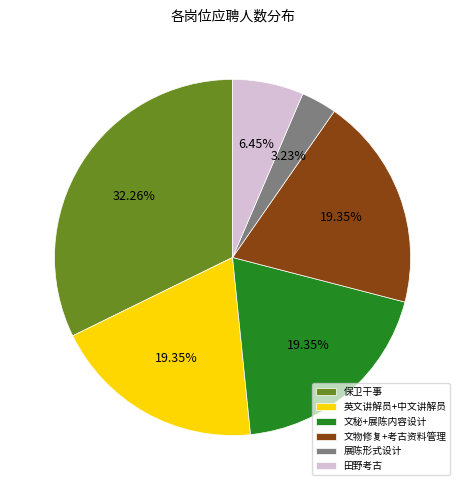

How many slices are in this pie chart?

6